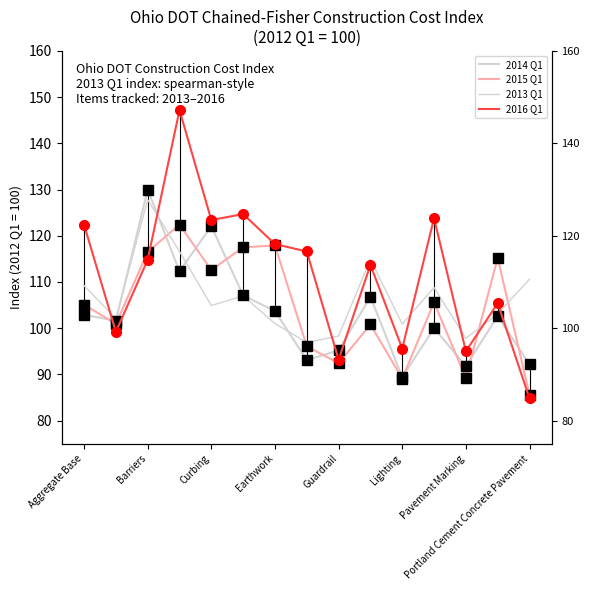

Which series has the largest range (max minus min)?

2016 Q1